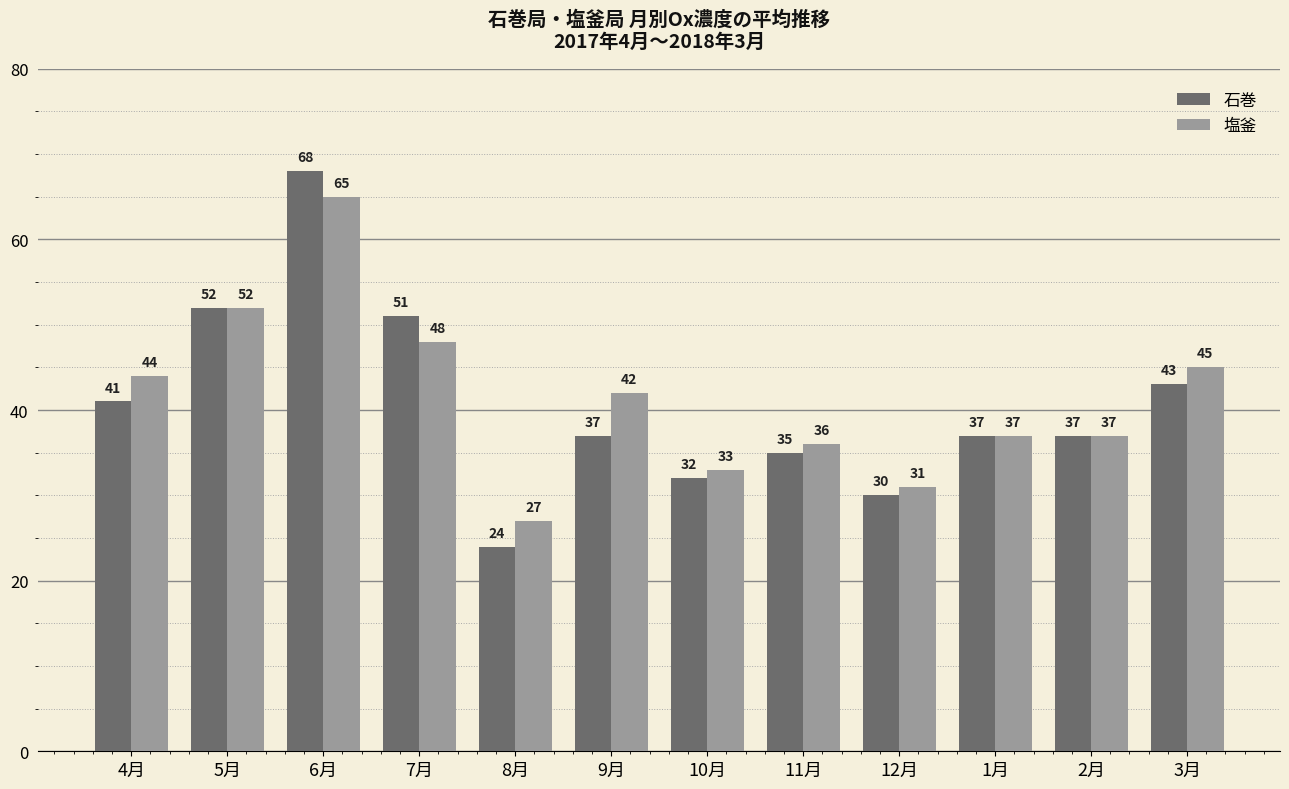

What is the sum of all 塩釜 values?

497